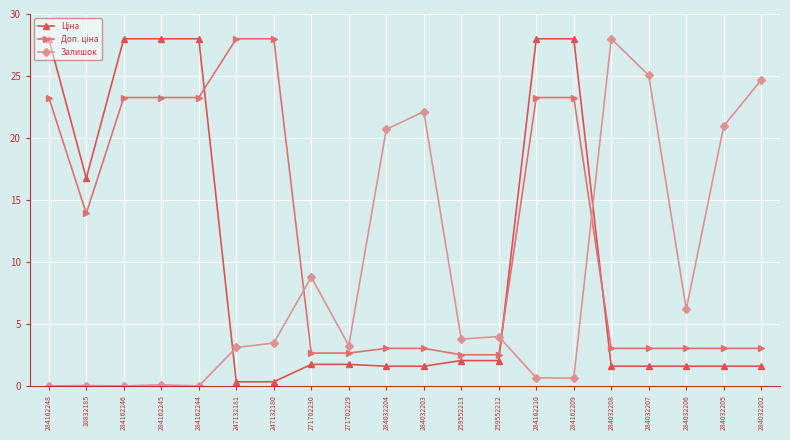

What is the total value across all series at 284162209?

51.9